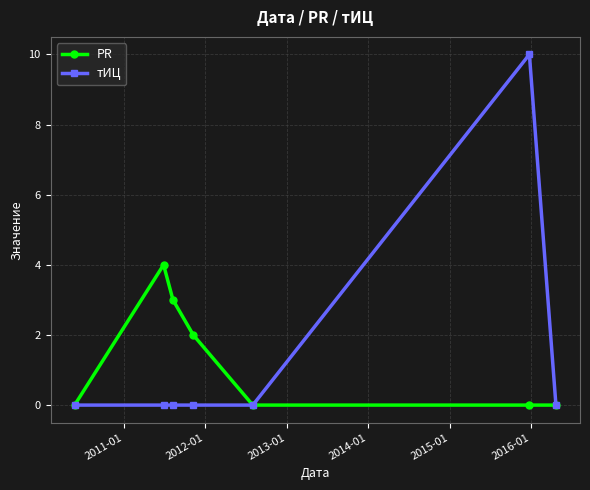

At how many categories does at least one series exceed 1?

4